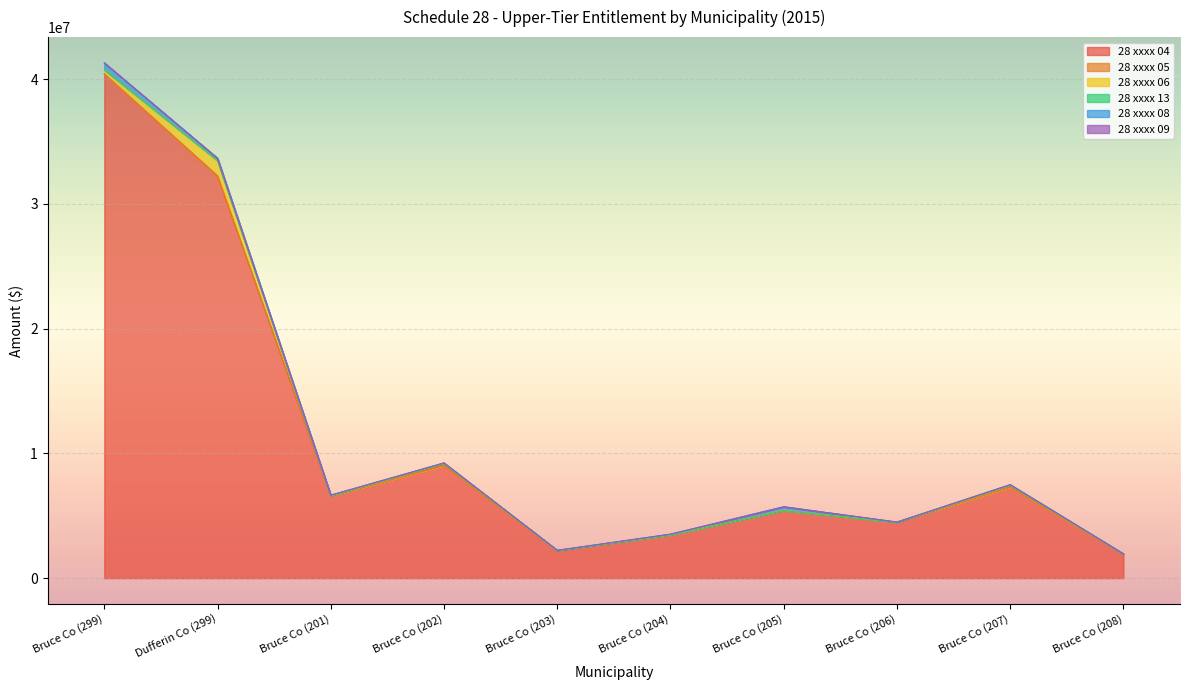

Between Bruce Co (208) and Bruce Co (202), which is larger?

Bruce Co (202)